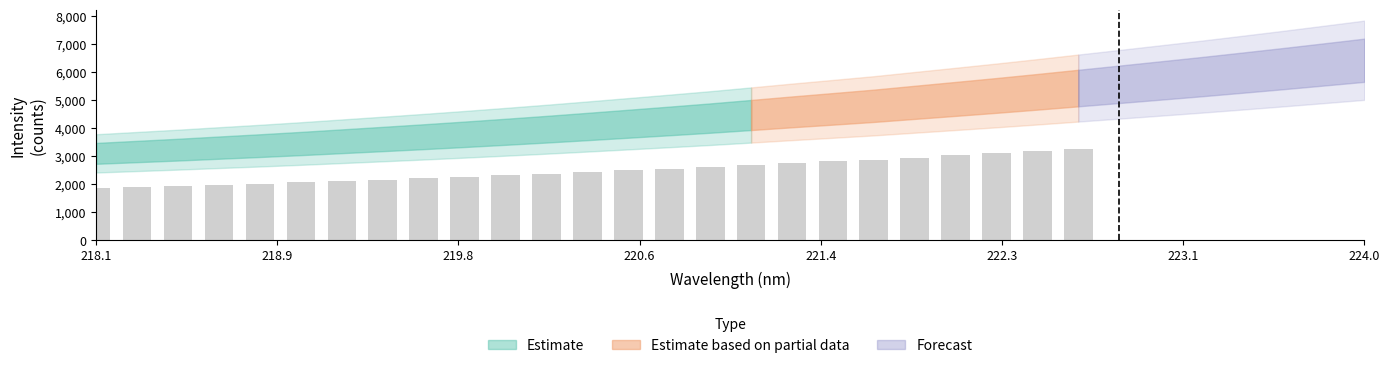

Reading left to right, extract all data points from this chart.

1863.2	1902.9	1942.9	1986.3	2028.7	2074.1	2122.4	2170.8	2220.0	2271.6	2325.3	2380.5	2438.4	2497.7	2557.4	2618.6	2684.6	2751.8	2816.3	2881.9	2955.9	3029.4	3103.9	3181.3	3261.6